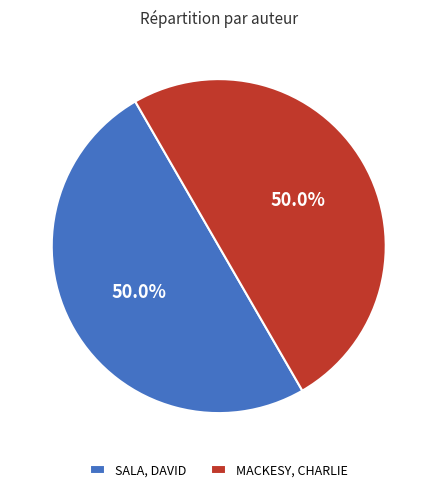

Combined, what portion of the pie is SALA, DAVID and MACKESY, CHARLIE?

100.0%